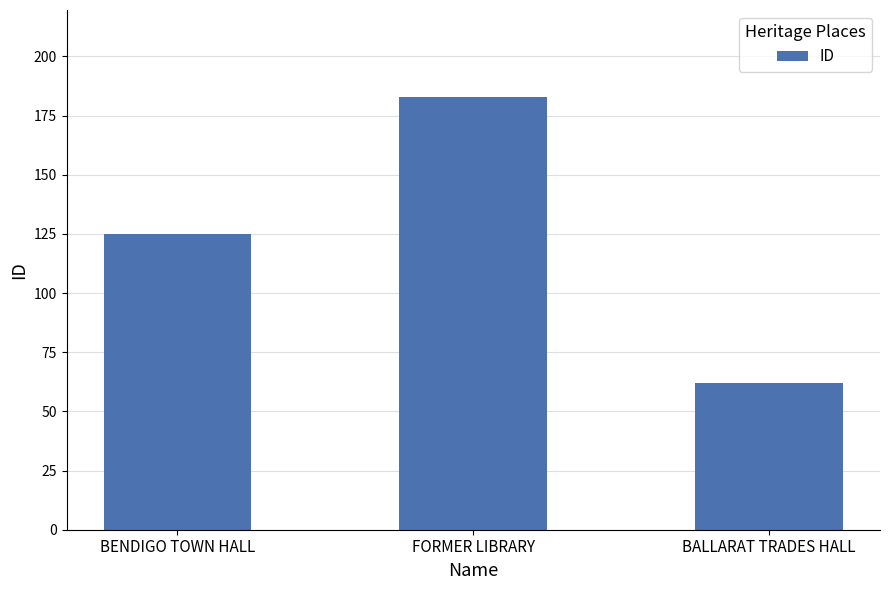

The chart shows a value of 125 at BENDIGO TOWN HALL. True or false?

True